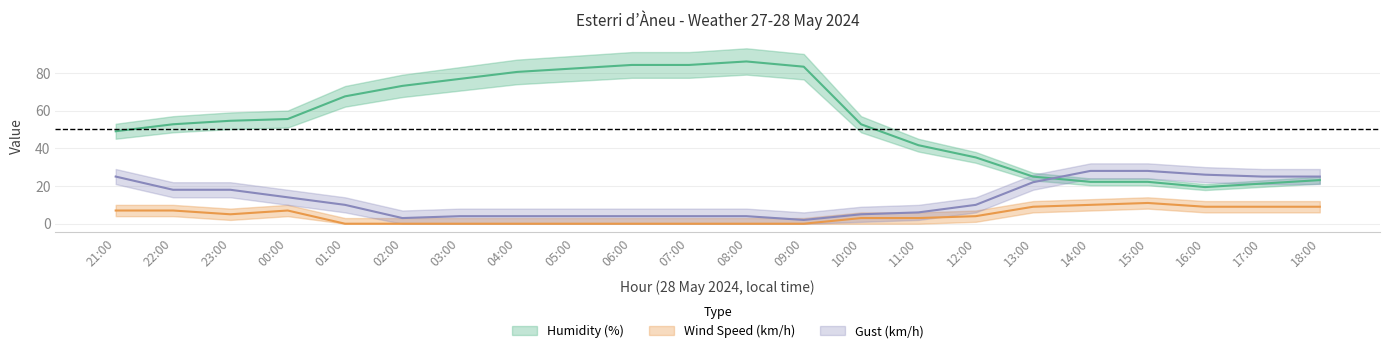

Which has a higher value, 22:00 or 12:00?

22:00